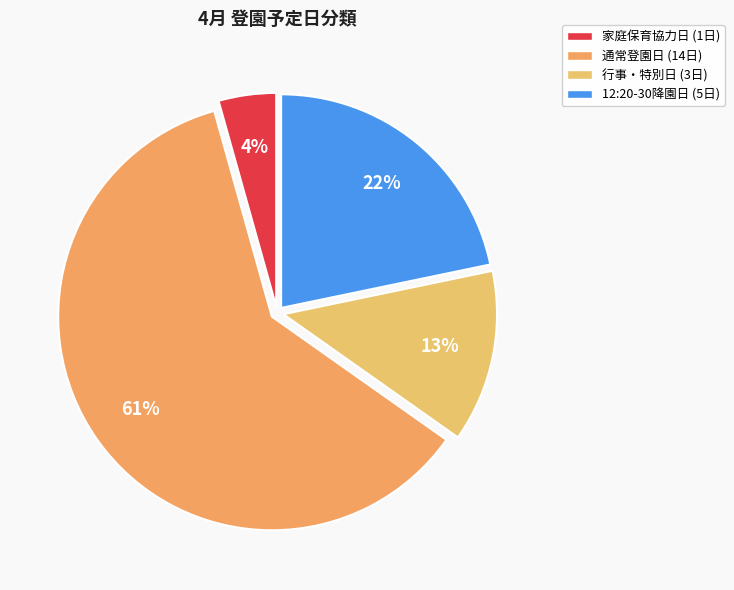

How many slices are in this pie chart?

4